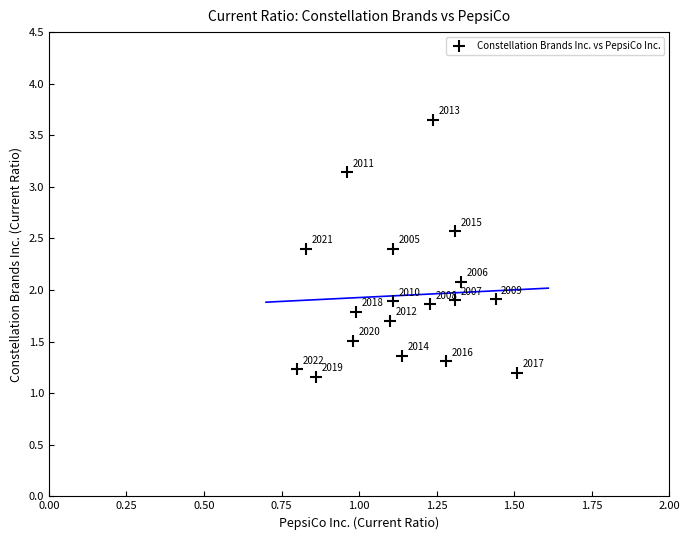

What Y value in the scatter plot is closest to 2?

2.1